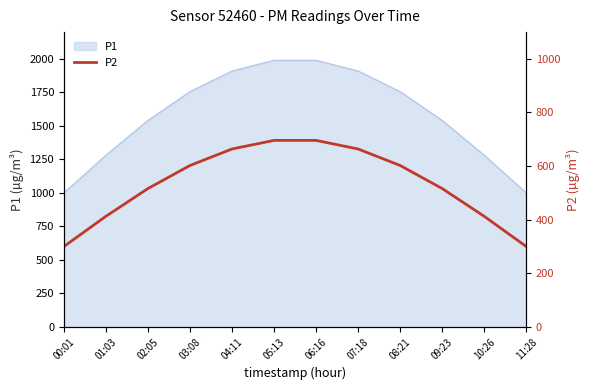

What is the lowest value of the P1 series?

1000.0